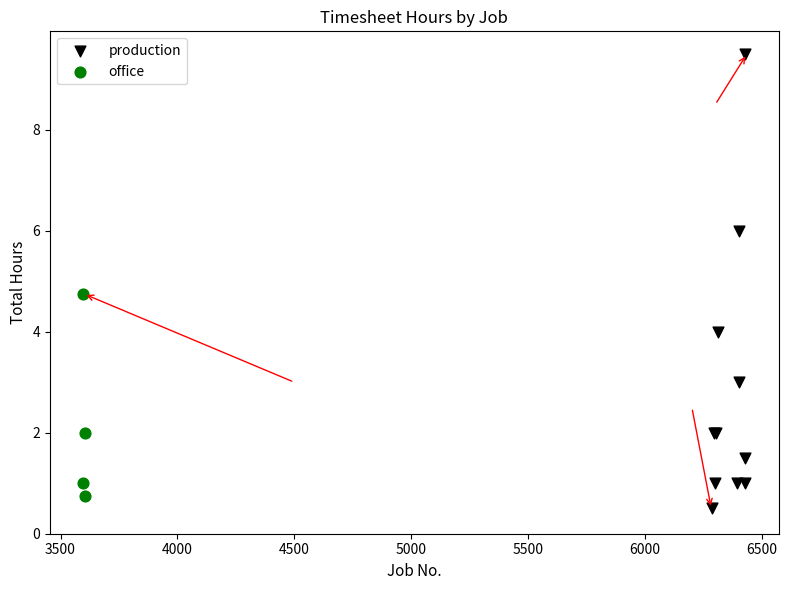

Which series has the widest spread of Y values?

production